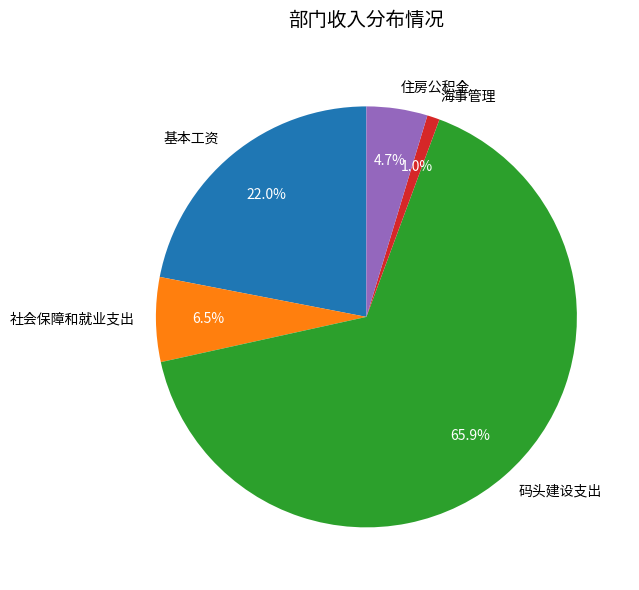

How many segments does this pie chart have?

5